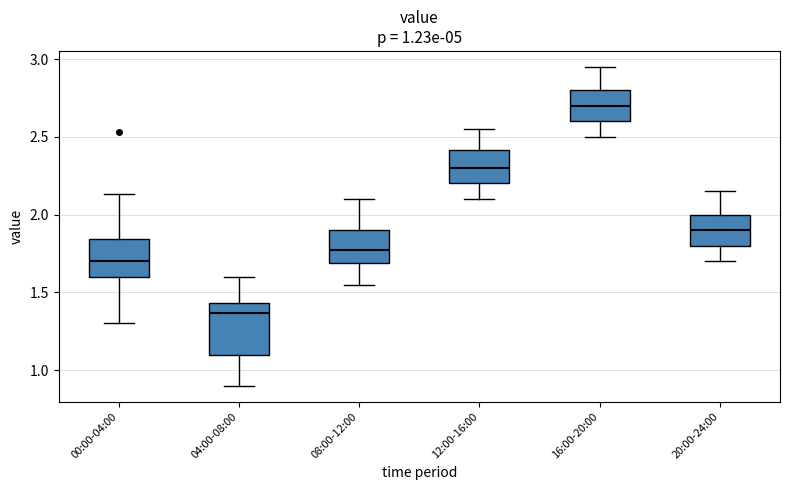

Which box is the tallest, from its lower edge to its upper edge?

04:00-08:00